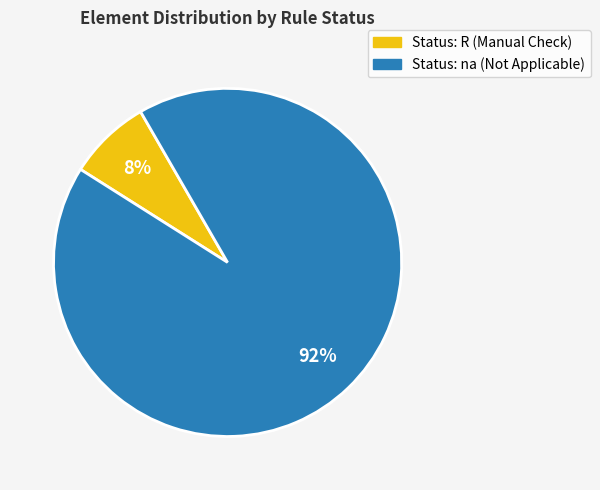

Is there any slice that represents more than half of the pie?

Yes